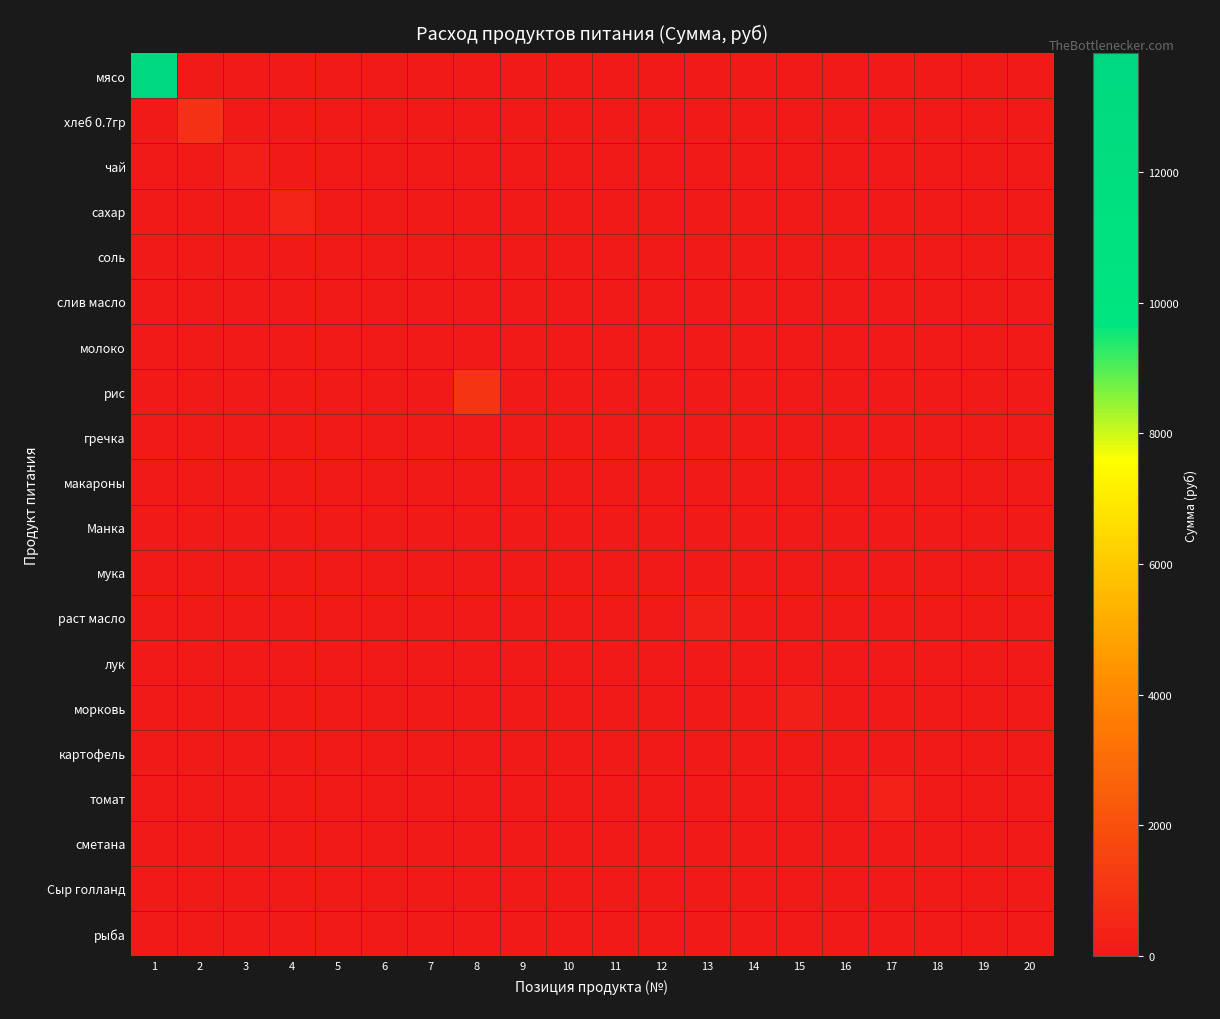

Reading left to right, transcribe all the data shown in this chart.

мясо: 1=13821.5	2=0.0	3=0.0	4=0.0	5=0.0	6=0.0	7=0.0	8=0.0	9=0.0	10=0.0	11=0.0	12=0.0	13=0.0	14=0.0	15=0.0	16=0.0	17=0.0	18=0.0	19=0.0	20=0.0
хлеб 0.7гр: 1=0.0	2=902.7	3=0.0	4=0.0	5=0.0	6=0.0	7=0.0	8=0.0	9=0.0	10=0.0	11=0.0	12=0.0	13=0.0	14=0.0	15=0.0	16=0.0	17=0.0	18=0.0	19=0.0	20=0.0
чай: 1=0.0	2=0.0	3=179.5	4=0.0	5=0.0	6=0.0	7=0.0	8=0.0	9=0.0	10=0.0	11=0.0	12=0.0	13=0.0	14=0.0	15=0.0	16=0.0	17=0.0	18=0.0	19=0.0	20=0.0
сахар: 1=0.0	2=0.0	3=0.0	4=394.9	5=0.0	6=0.0	7=0.0	8=0.0	9=0.0	10=0.0	11=0.0	12=0.0	13=0.0	14=0.0	15=0.0	16=0.0	17=0.0	18=0.0	19=0.0	20=0.0
соль: 1=0.0	2=0.0	3=0.0	4=0.0	5=21.5	6=0.0	7=0.0	8=0.0	9=0.0	10=0.0	11=0.0	12=0.0	13=0.0	14=0.0	15=0.0	16=0.0	17=0.0	18=0.0	19=0.0	20=0.0
слив масло: 1=0.0	2=0.0	3=0.0	4=0.0	5=0.0	6=0.0	7=0.0	8=0.0	9=0.0	10=0.0	11=0.0	12=0.0	13=0.0	14=0.0	15=0.0	16=0.0	17=0.0	18=0.0	19=0.0	20=0.0
молоко: 1=0.0	2=0.0	3=0.0	4=0.0	5=0.0	6=0.0	7=0.0	8=0.0	9=0.0	10=0.0	11=0.0	12=0.0	13=0.0	14=0.0	15=0.0	16=0.0	17=0.0	18=0.0	19=0.0	20=0.0
рис: 1=0.0	2=0.0	3=0.0	4=0.0	5=0.0	6=0.0	7=0.0	8=1012.4	9=0.0	10=0.0	11=0.0	12=0.0	13=0.0	14=0.0	15=0.0	16=0.0	17=0.0	18=0.0	19=0.0	20=0.0
гречка: 1=0.0	2=0.0	3=0.0	4=0.0	5=0.0	6=0.0	7=0.0	8=0.0	9=0.0	10=0.0	11=0.0	12=0.0	13=0.0	14=0.0	15=0.0	16=0.0	17=0.0	18=0.0	19=0.0	20=0.0
макароны: 1=0.0	2=0.0	3=0.0	4=0.0	5=0.0	6=0.0	7=0.0	8=0.0	9=0.0	10=0.0	11=0.0	12=0.0	13=0.0	14=0.0	15=0.0	16=0.0	17=0.0	18=0.0	19=0.0	20=0.0
Манка: 1=0.0	2=0.0	3=0.0	4=0.0	5=0.0	6=0.0	7=0.0	8=0.0	9=0.0	10=0.0	11=0.0	12=0.0	13=0.0	14=0.0	15=0.0	16=0.0	17=0.0	18=0.0	19=0.0	20=0.0
мука: 1=0.0	2=0.0	3=0.0	4=0.0	5=0.0	6=0.0	7=0.0	8=0.0	9=0.0	10=0.0	11=0.0	12=0.0	13=0.0	14=0.0	15=0.0	16=0.0	17=0.0	18=0.0	19=0.0	20=0.0
раст масло: 1=0.0	2=0.0	3=0.0	4=0.0	5=0.0	6=0.0	7=0.0	8=0.0	9=0.0	10=0.0	11=0.0	12=0.0	13=206.4	14=0.0	15=0.0	16=0.0	17=0.0	18=0.0	19=0.0	20=0.0
лук: 1=0.0	2=0.0	3=0.0	4=0.0	5=0.0	6=0.0	7=0.0	8=0.0	9=0.0	10=0.0	11=0.0	12=0.0	13=0.0	14=53.9	15=0.0	16=0.0	17=0.0	18=0.0	19=0.0	20=0.0
морковь: 1=0.0	2=0.0	3=0.0	4=0.0	5=0.0	6=0.0	7=0.0	8=0.0	9=0.0	10=0.0	11=0.0	12=0.0	13=0.0	14=0.0	15=224.4	16=0.0	17=0.0	18=0.0	19=0.0	20=0.0
картофель: 1=0.0	2=0.0	3=0.0	4=0.0	5=0.0	6=0.0	7=0.0	8=0.0	9=0.0	10=0.0	11=0.0	12=0.0	13=0.0	14=0.0	15=0.0	16=0.0	17=0.0	18=0.0	19=0.0	20=0.0
томат: 1=0.0	2=0.0	3=0.0	4=0.0	5=0.0	6=0.0	7=0.0	8=0.0	9=0.0	10=0.0	11=0.0	12=0.0	13=0.0	14=0.0	15=0.0	16=0.0	17=294.9	18=0.0	19=0.0	20=0.0
сметана: 1=0.0	2=0.0	3=0.0	4=0.0	5=0.0	6=0.0	7=0.0	8=0.0	9=0.0	10=0.0	11=0.0	12=0.0	13=0.0	14=0.0	15=0.0	16=0.0	17=0.0	18=0.0	19=0.0	20=0.0
Сыр голланд: 1=0.0	2=0.0	3=0.0	4=0.0	5=0.0	6=0.0	7=0.0	8=0.0	9=0.0	10=0.0	11=0.0	12=0.0	13=0.0	14=0.0	15=0.0	16=0.0	17=0.0	18=0.0	19=0.0	20=0.0
рыба: 1=0.0	2=0.0	3=0.0	4=0.0	5=0.0	6=0.0	7=0.0	8=0.0	9=0.0	10=0.0	11=0.0	12=0.0	13=0.0	14=0.0	15=0.0	16=0.0	17=0.0	18=0.0	19=0.0	20=0.0